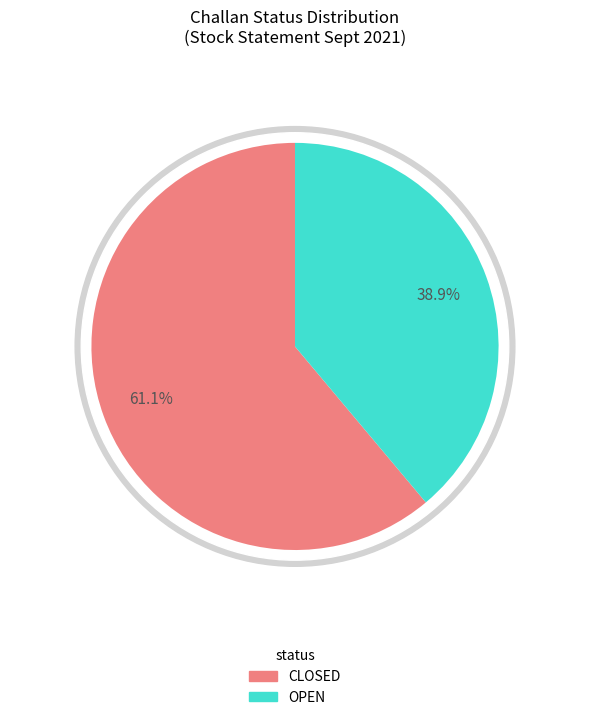

Rank the categories by value from lowest to highest.

OPEN, CLOSED